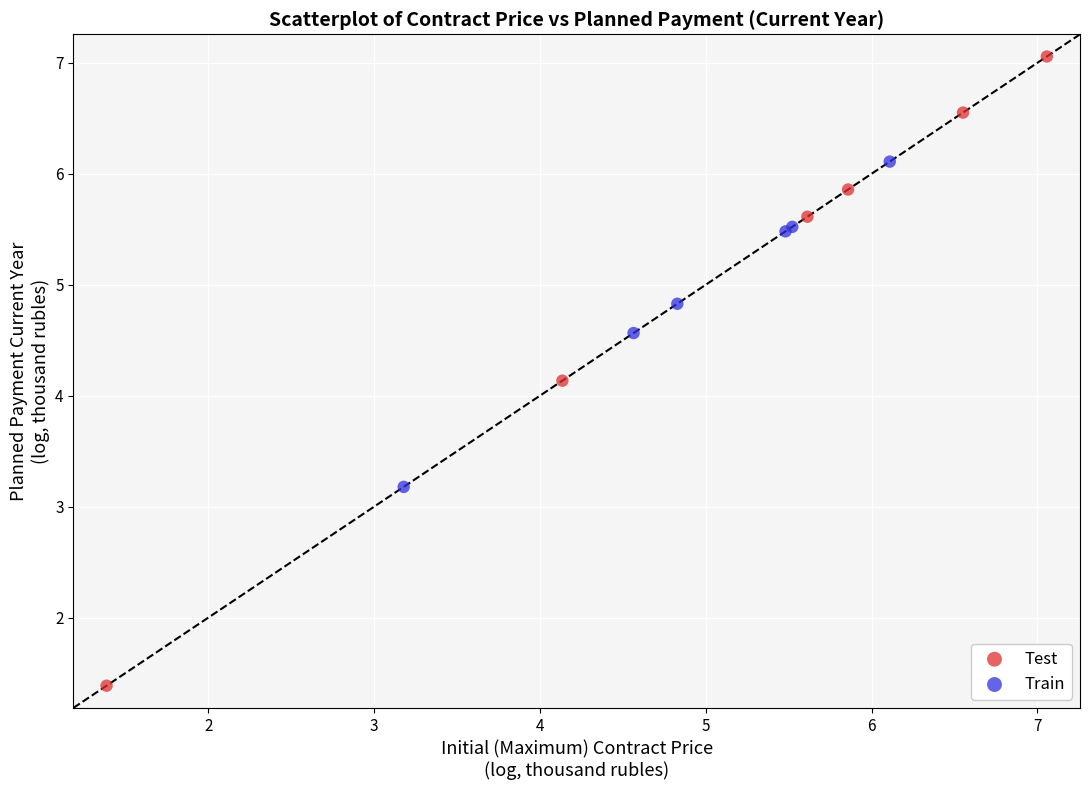

Which series contains the highest Y value?

Test